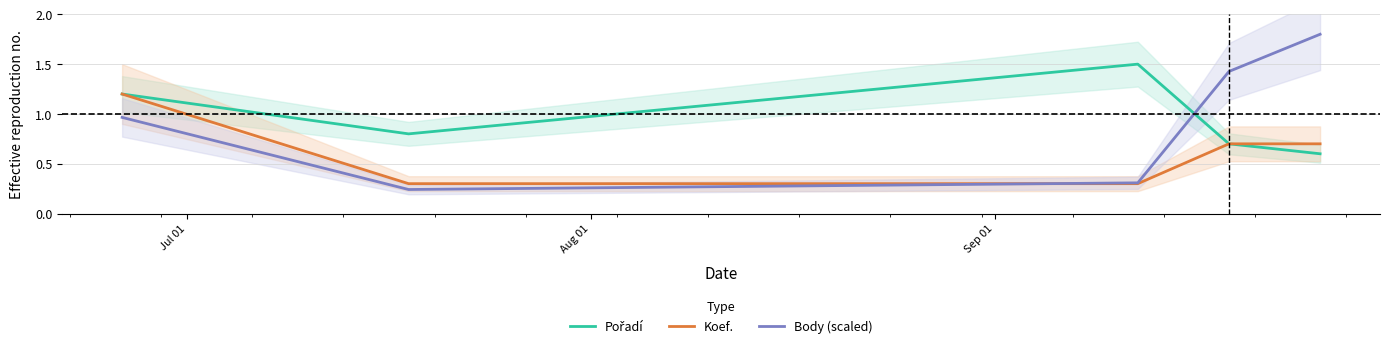

What are all the series names shown in the legend?

Pořadí, Koef., Body (scaled)